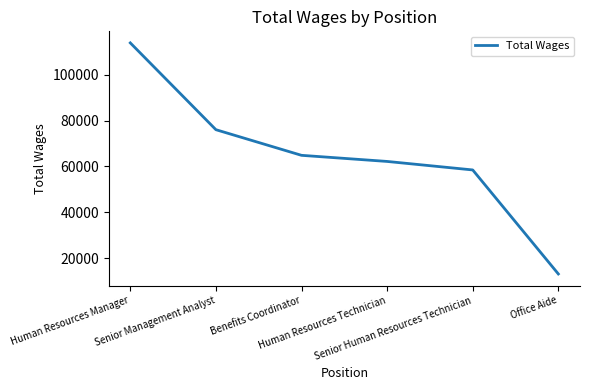

At which category does the chart reach its peak across all series?

Human Resources Manager